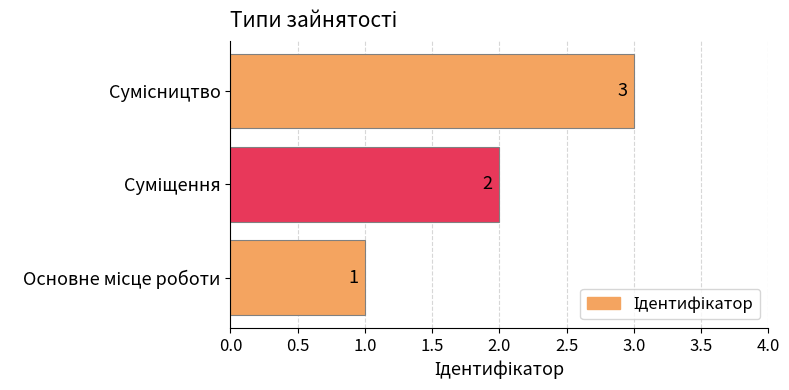

Count the values in the range 1 to 3.

3